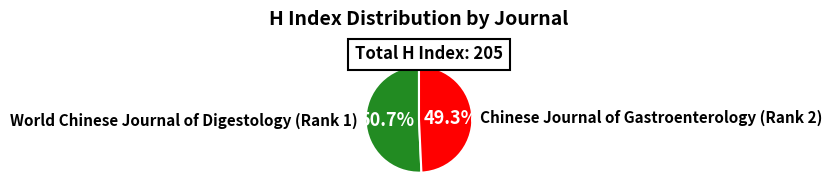

What is the total percentage of World Chinese Journal of Digestology (Rank 1) and Chinese Journal of Gastroenterology (Rank 2)?

100.0%